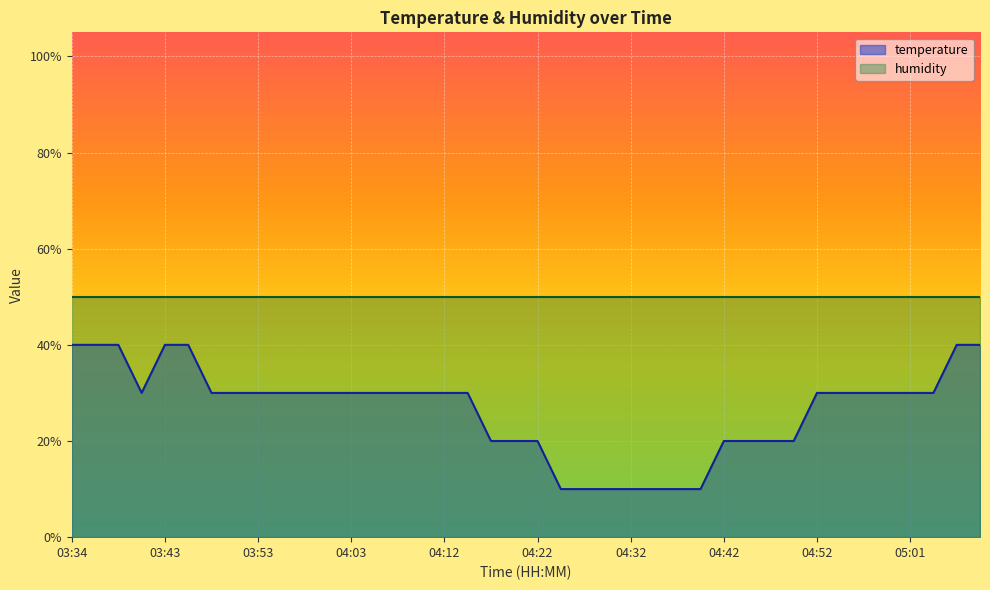

Is it true that the value at 04:52 is 20.9?

False